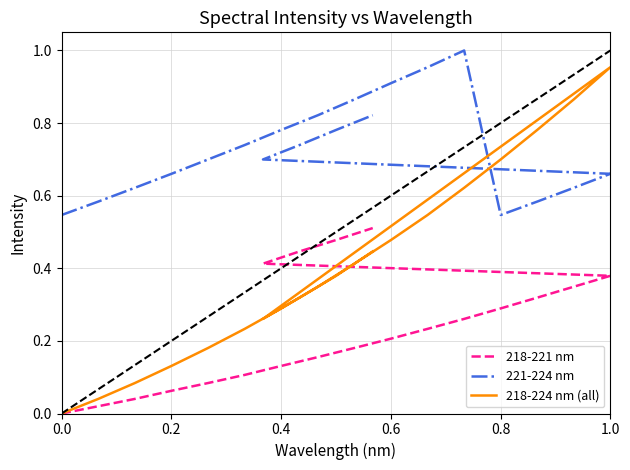

What are all the series names shown in the legend?

218-221 nm, 221-224 nm, 218-224 nm (all)